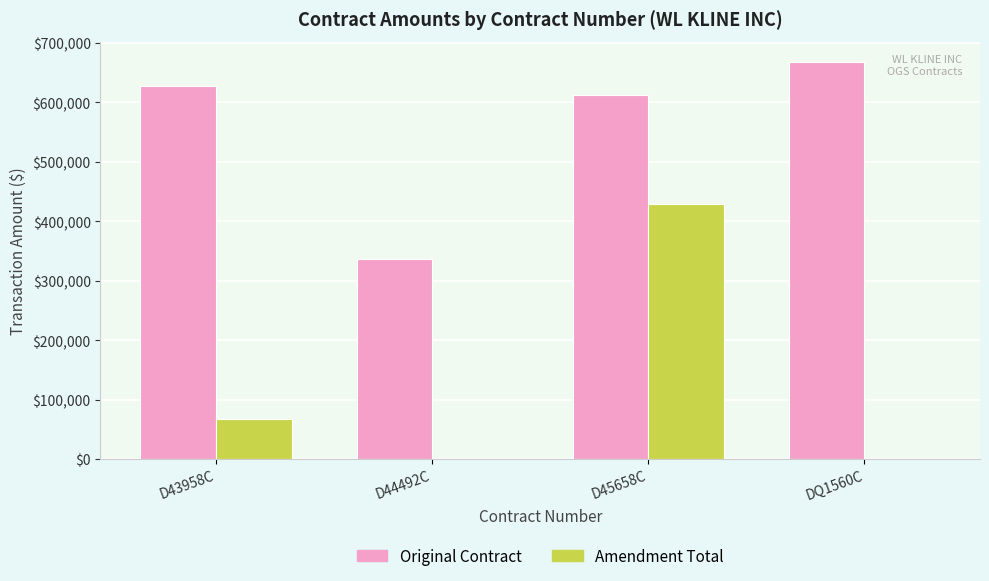

How many series are shown in this chart?

2